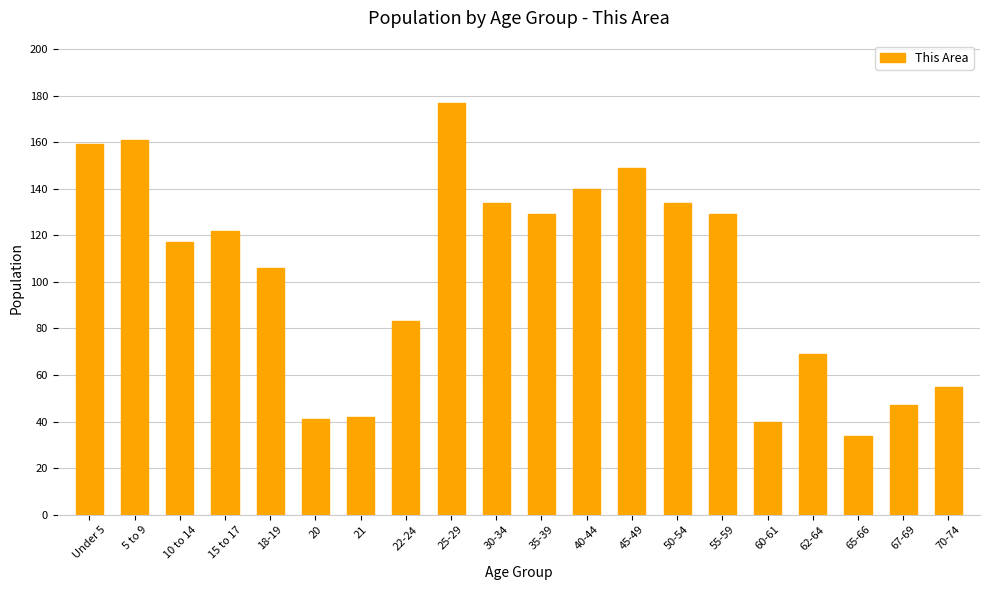

Which category has the lowest value across all series?

65-66